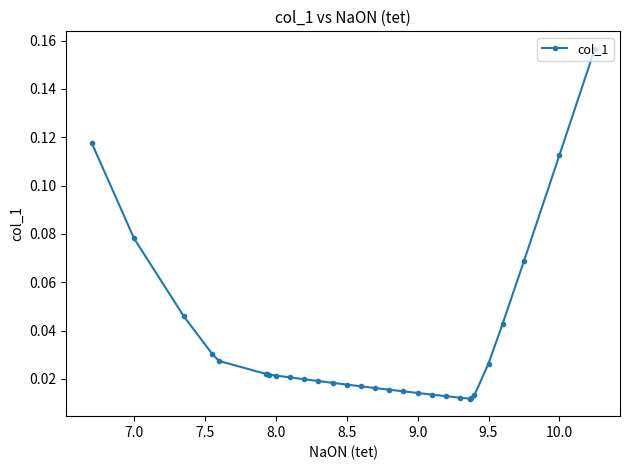

What is the sum of all values?

1.0